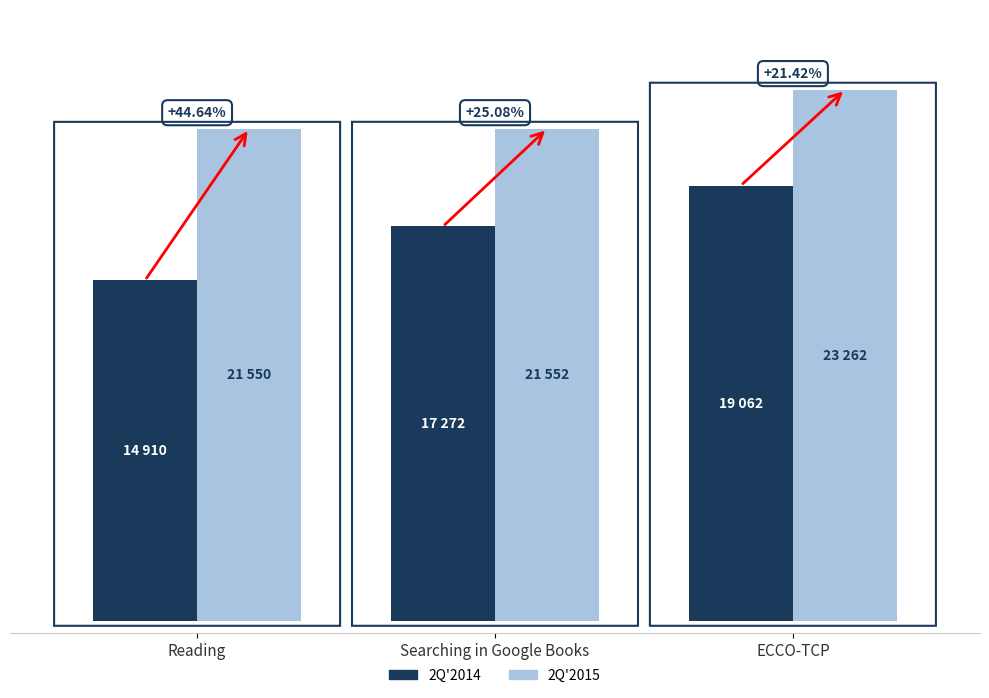

Which has a higher value, Reading or ECCO-TCP?

ECCO-TCP